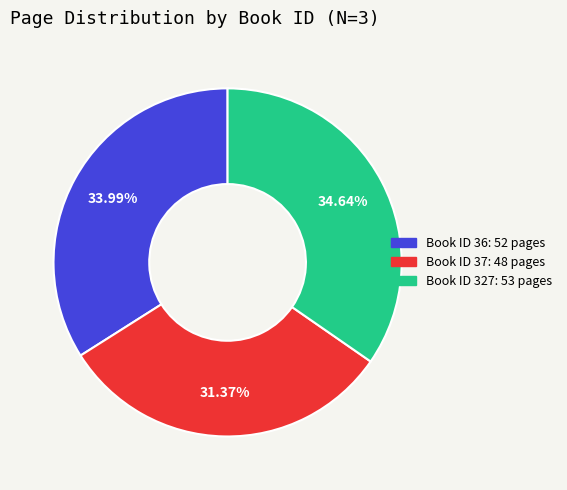

Is there any slice that represents more than half of the pie?

No